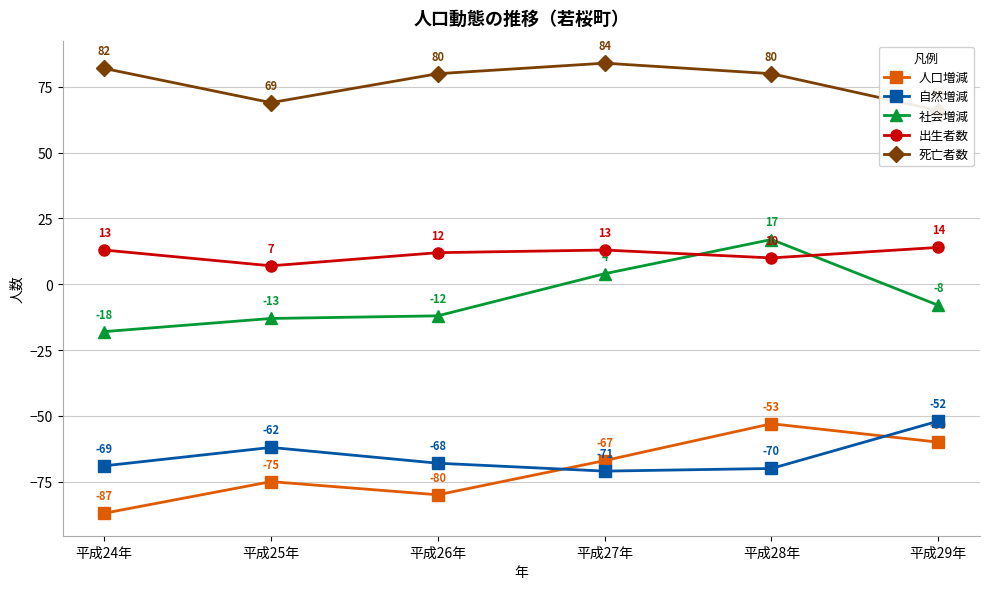

The 社会増減 series shows -19 at 平成26年. True or false?

False